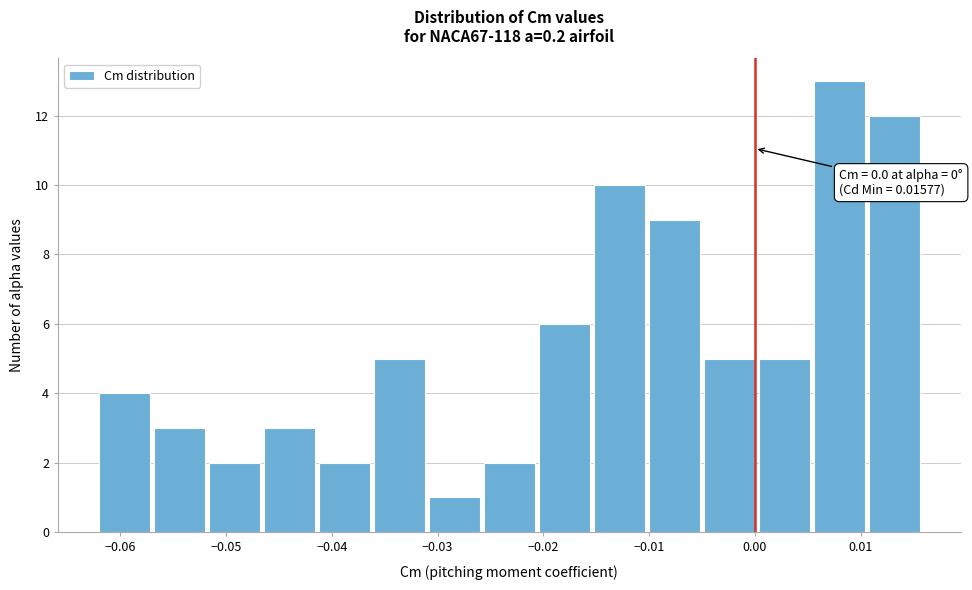

Which range on the x-axis has the tallest bar?

0.006 to 0.011